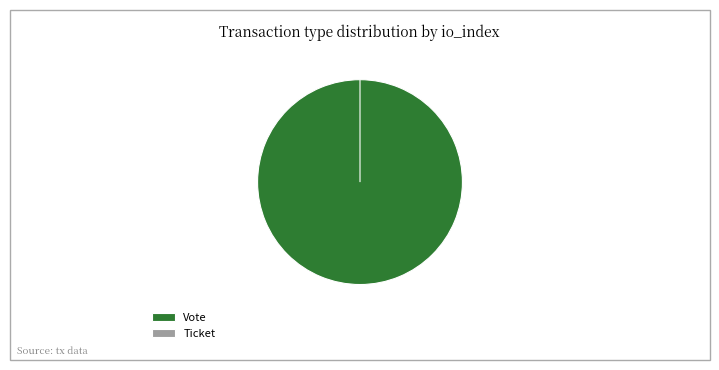

How many segments does this pie chart have?

2